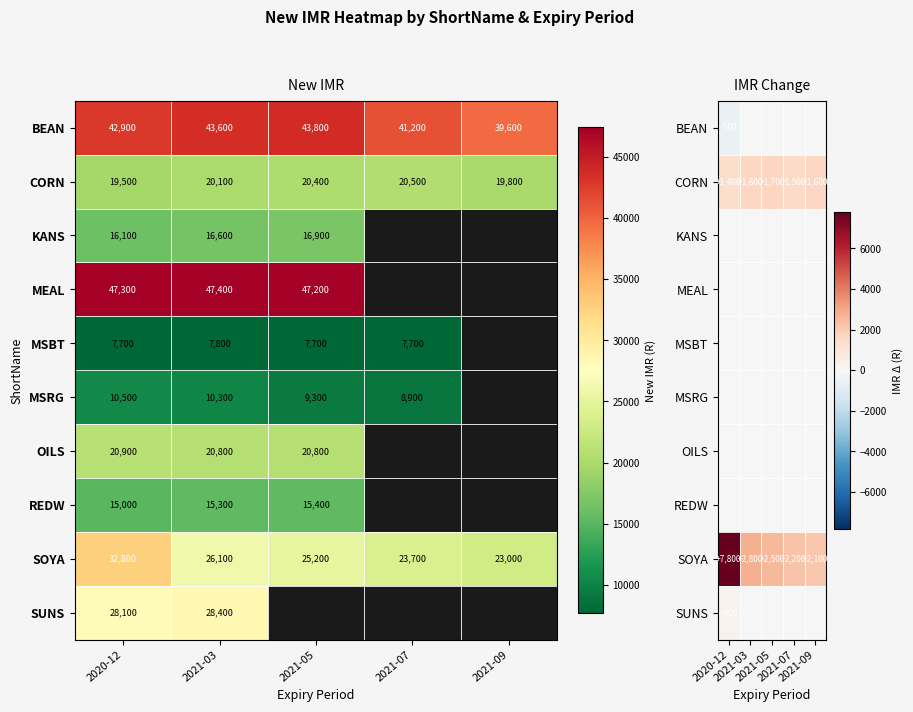

Which series changed the most between 2020-12 and 2021-05?

SOYA